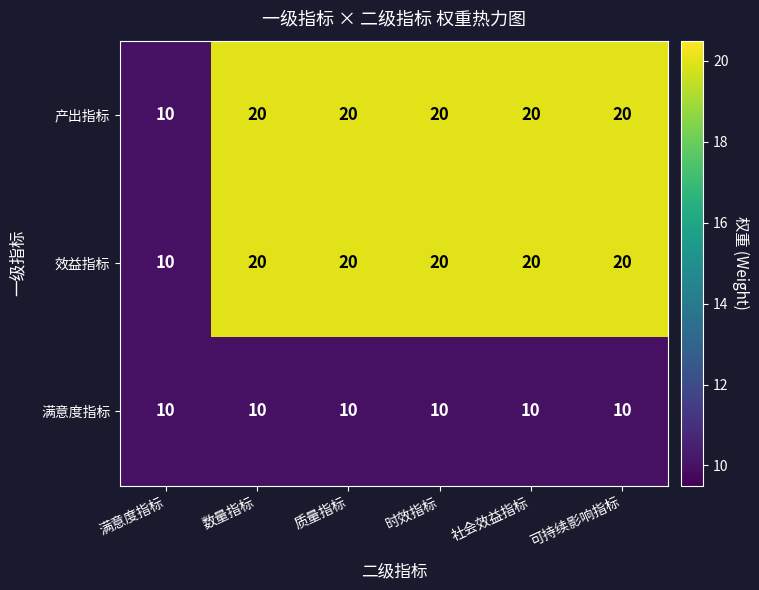

How many series are shown in this chart?

3